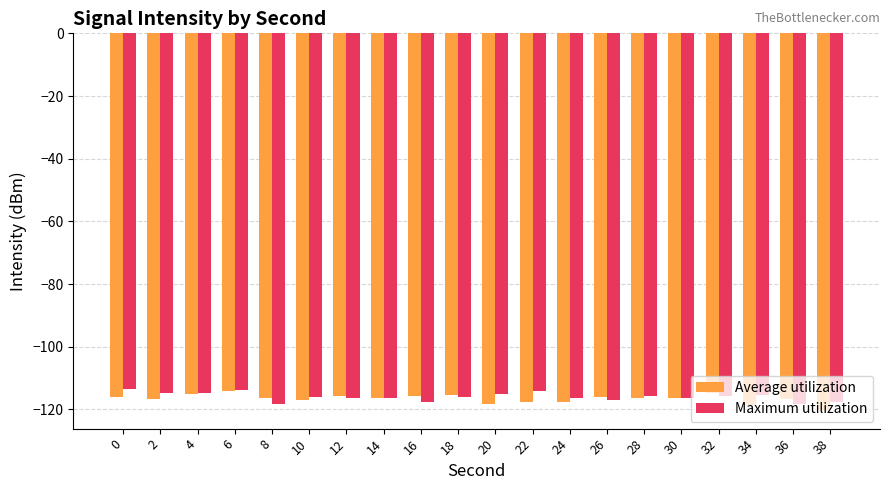

Rank the series at 24 from highest to lowest value.

Maximum utilization, Average utilization